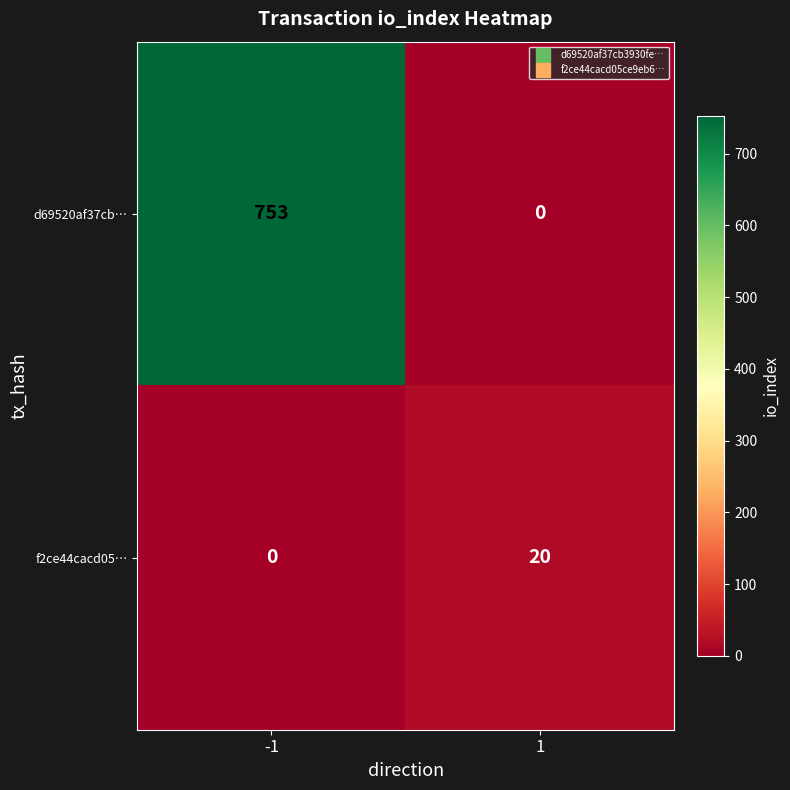

The f2ce44cacd05… series shows 20 at 1. True or false?

True